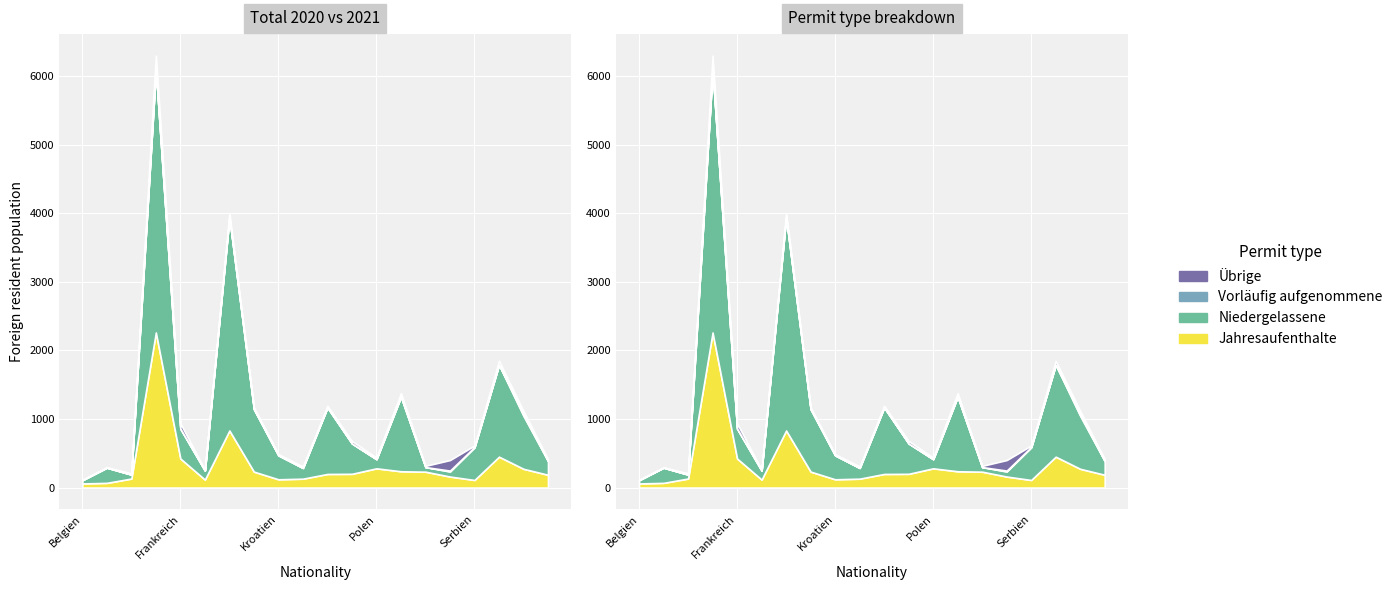

What is the difference between the maximum and second lowest values in the Jahresaufenthalte series?

2194